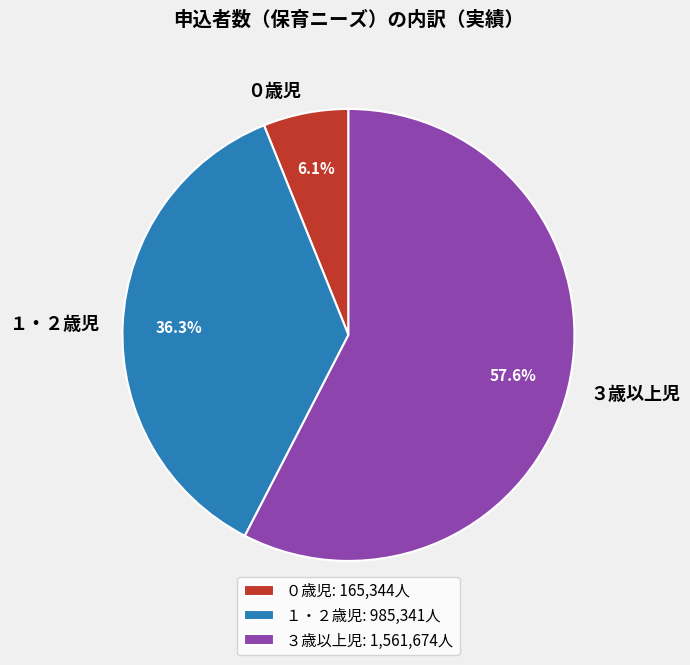

To the nearest percent, what is the difference between the ３歳以上児 and １・２歳児 slice percentages?

21%